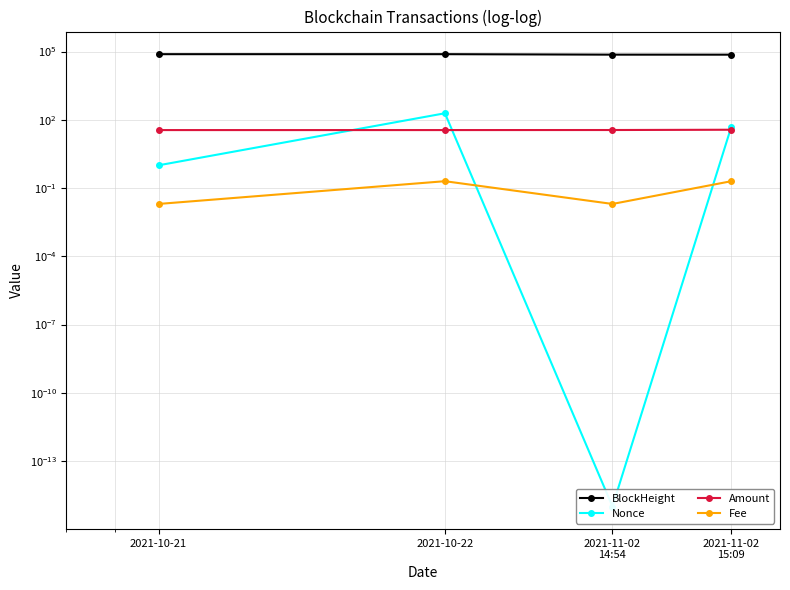

At which label is BlockHeight closest to 74978?

2021-11-02
14:54